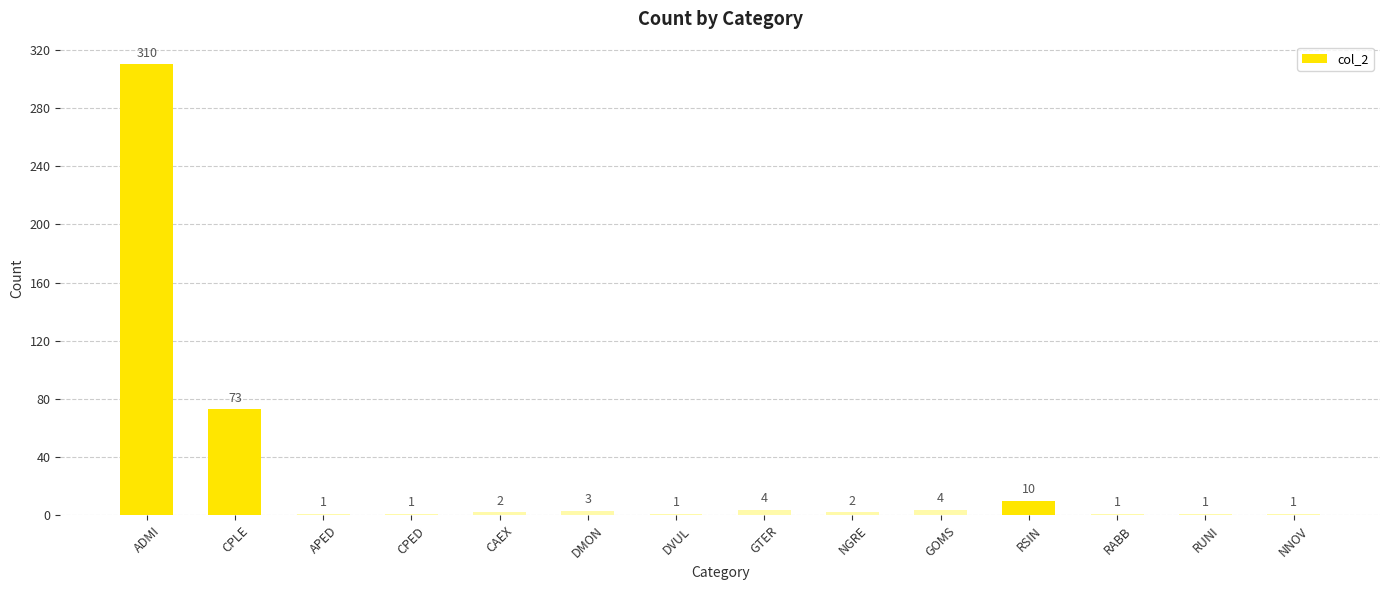

What is the ratio of the value at CAEX to the value at NNOV?

2.0